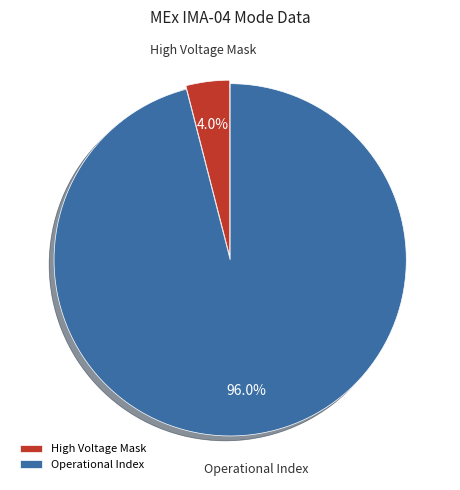

Rank the categories by value from lowest to highest.

High Voltage Mask, Operational Index